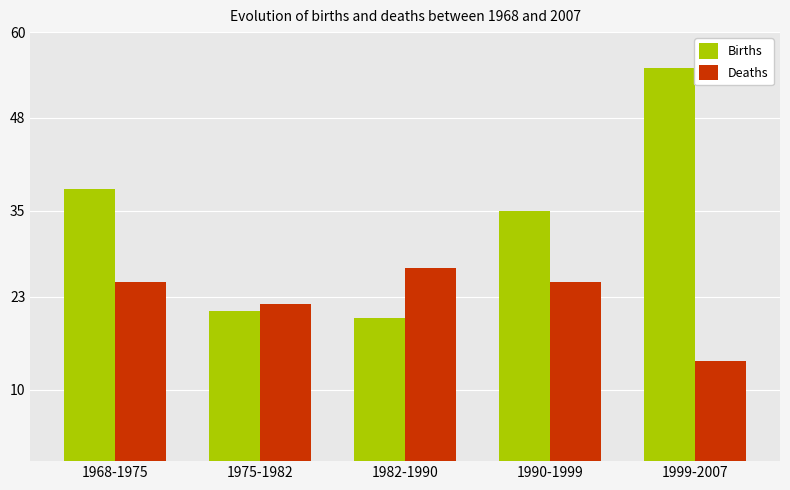

How many Deaths values are between 22 and 25?

3